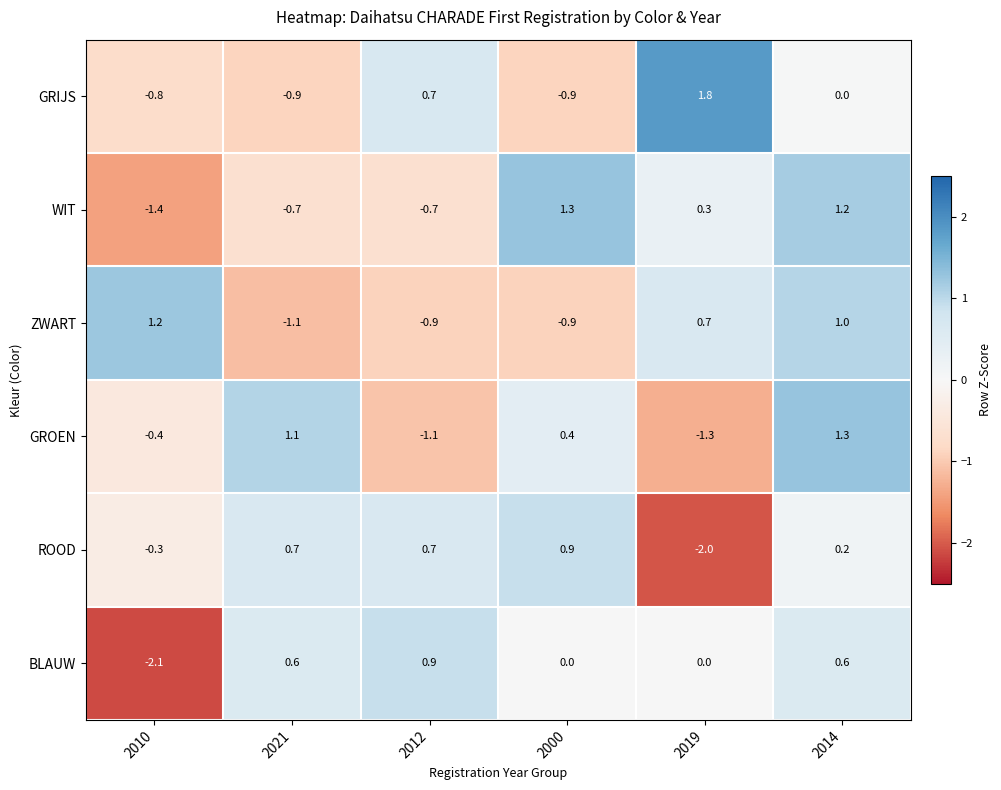

Is the value of ROOD at 2014 greater than the value of ZWART at 2000?

Yes